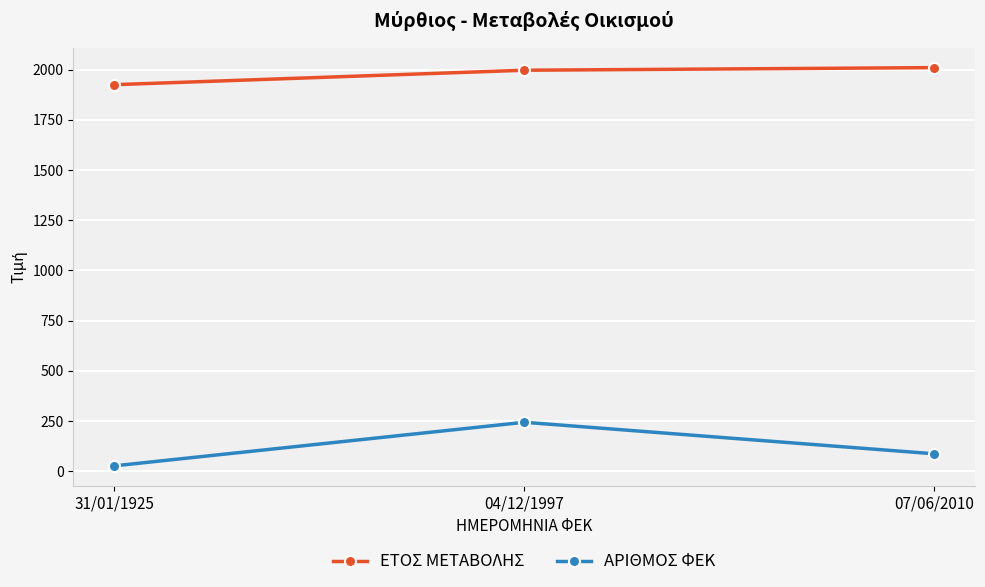

How many distinct data groups are displayed?

2